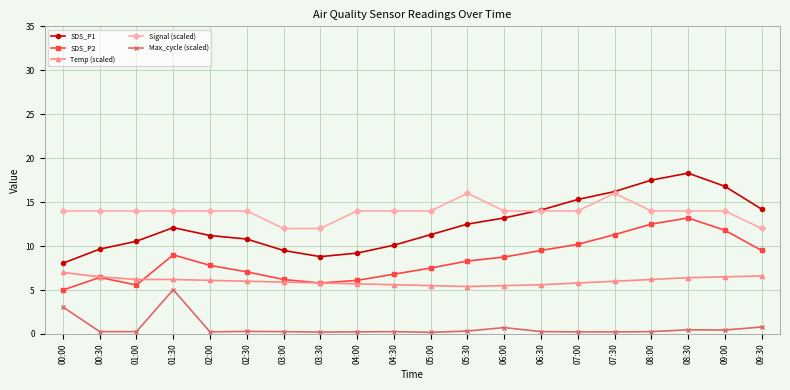

Is it true that SDS_P2 equals 19.5 at 08:00?

False